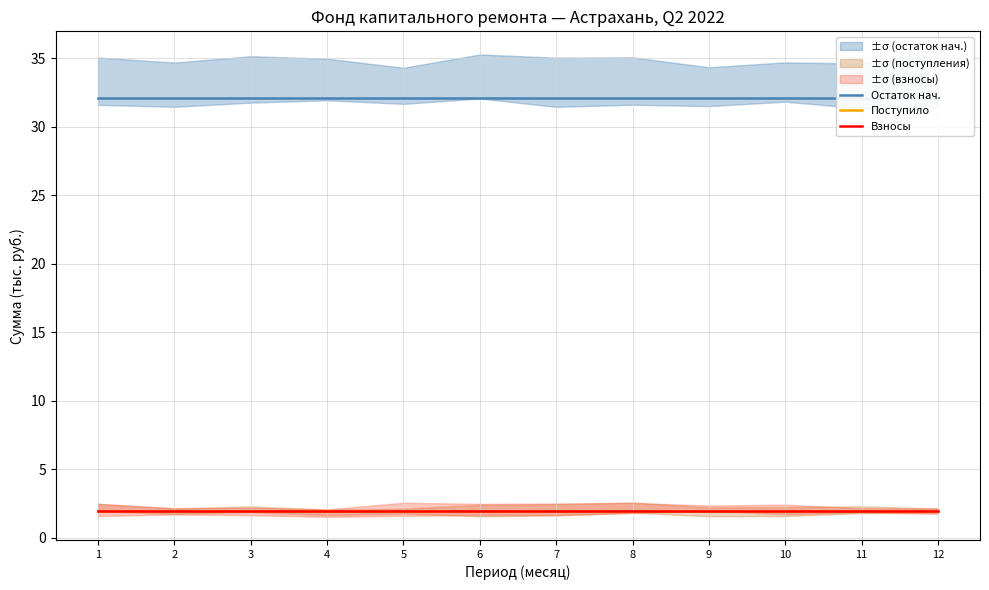

What are all the series names shown in the legend?

Остаток нач., Поступило, Взносы